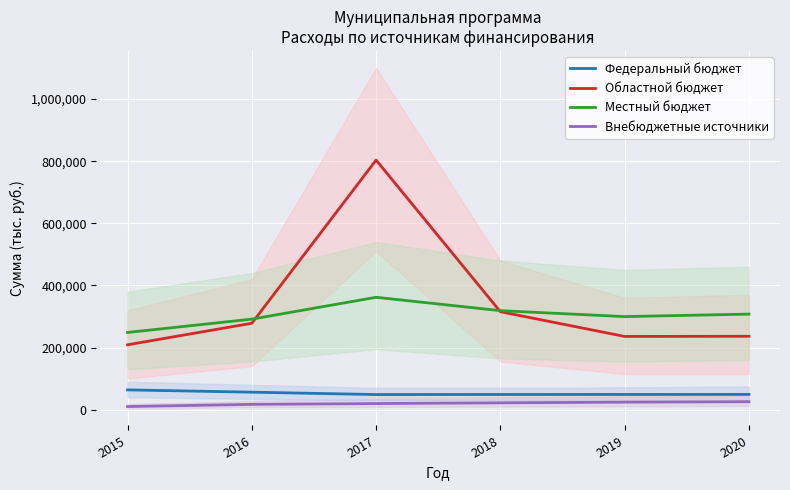

Where is the first local maximum for Областной бюджет?

2017